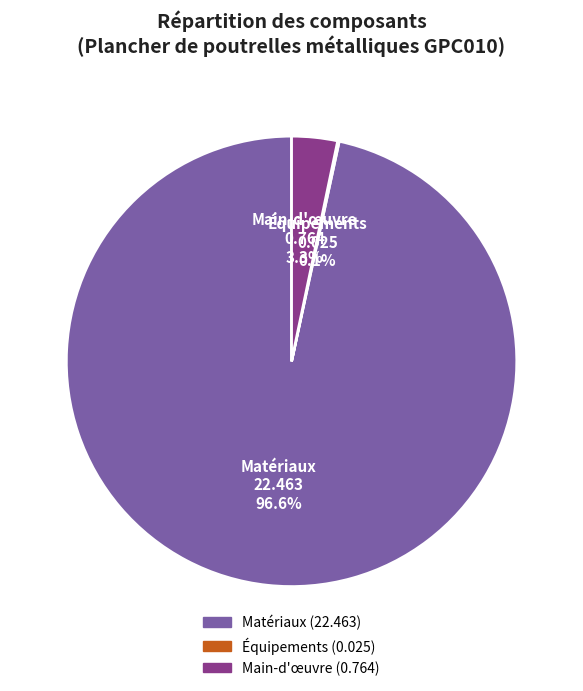

Does any single category account for the majority?

Yes